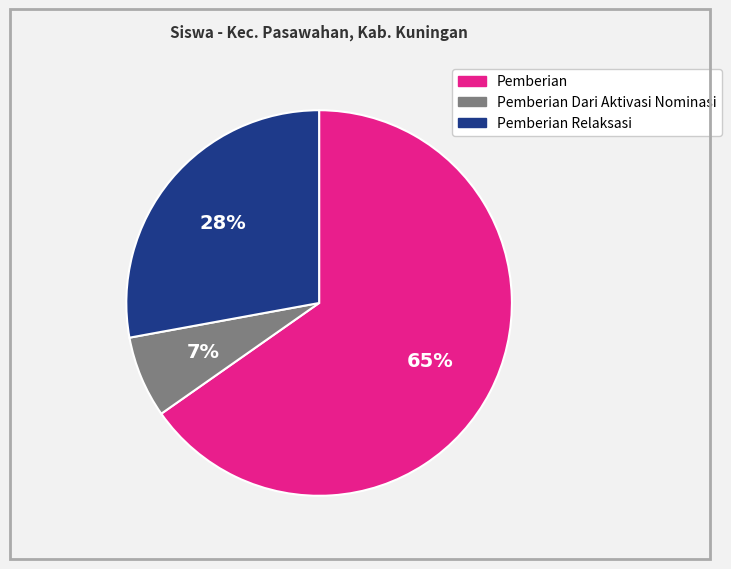

Does any single category account for the majority?

Yes